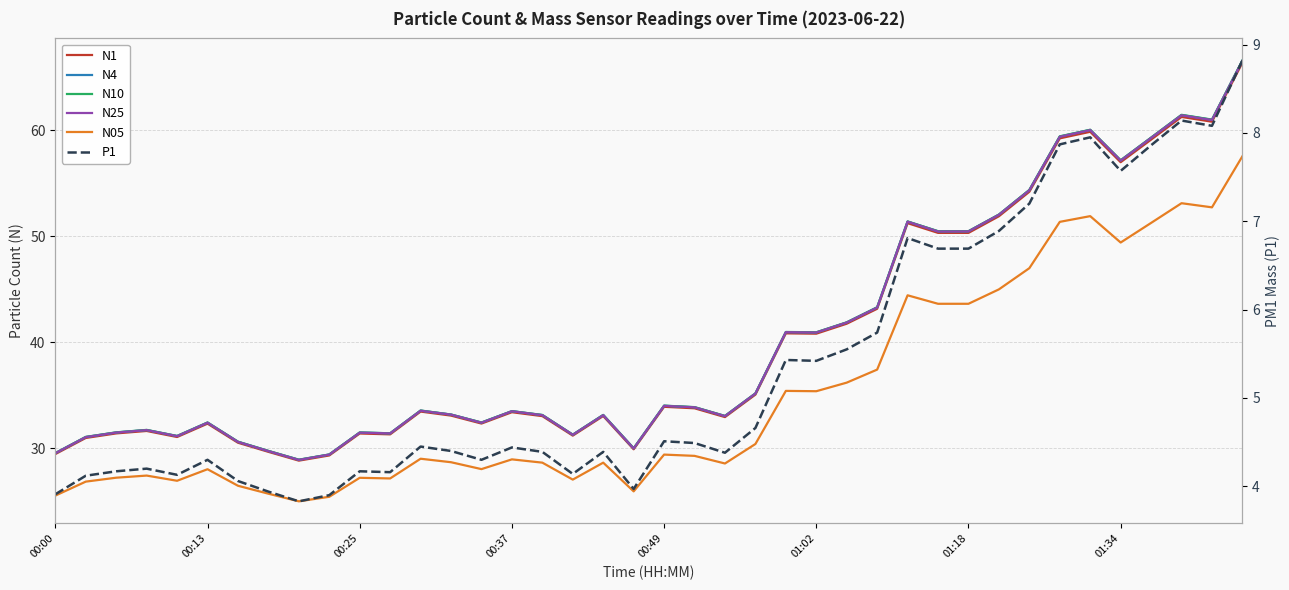

What is the maximum value for N05?

57.6